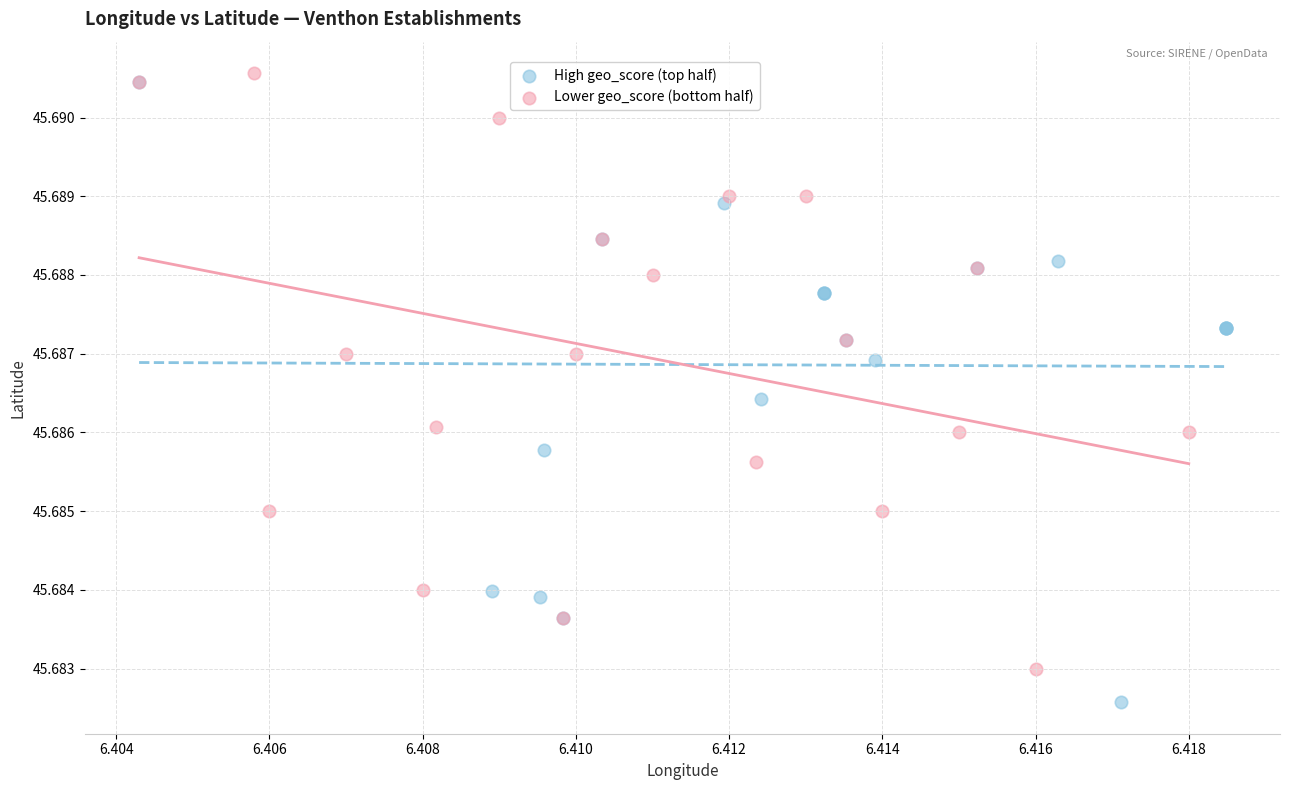

Which series reaches the minimum Y coordinate?

High geo_score (top half)